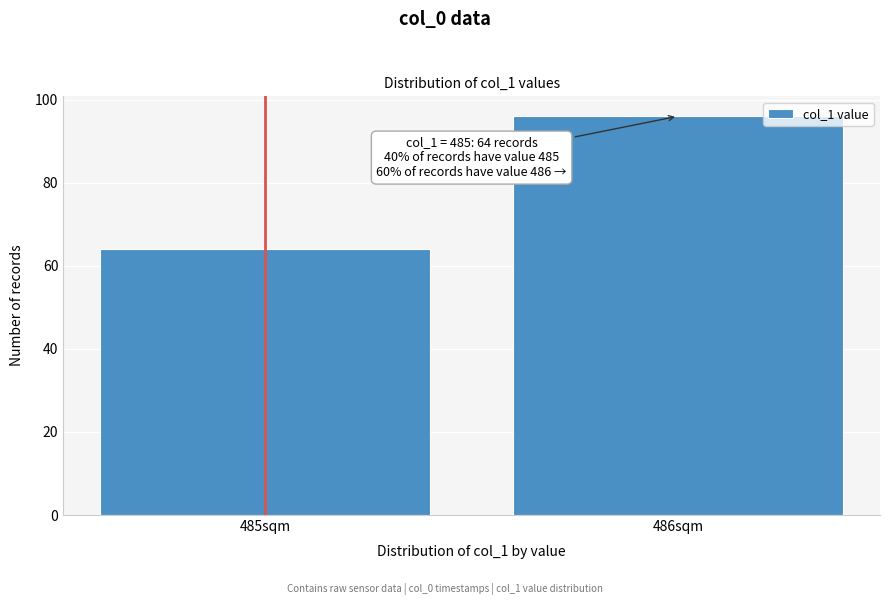

Reading left to right, extract all data points from this chart.

64	96